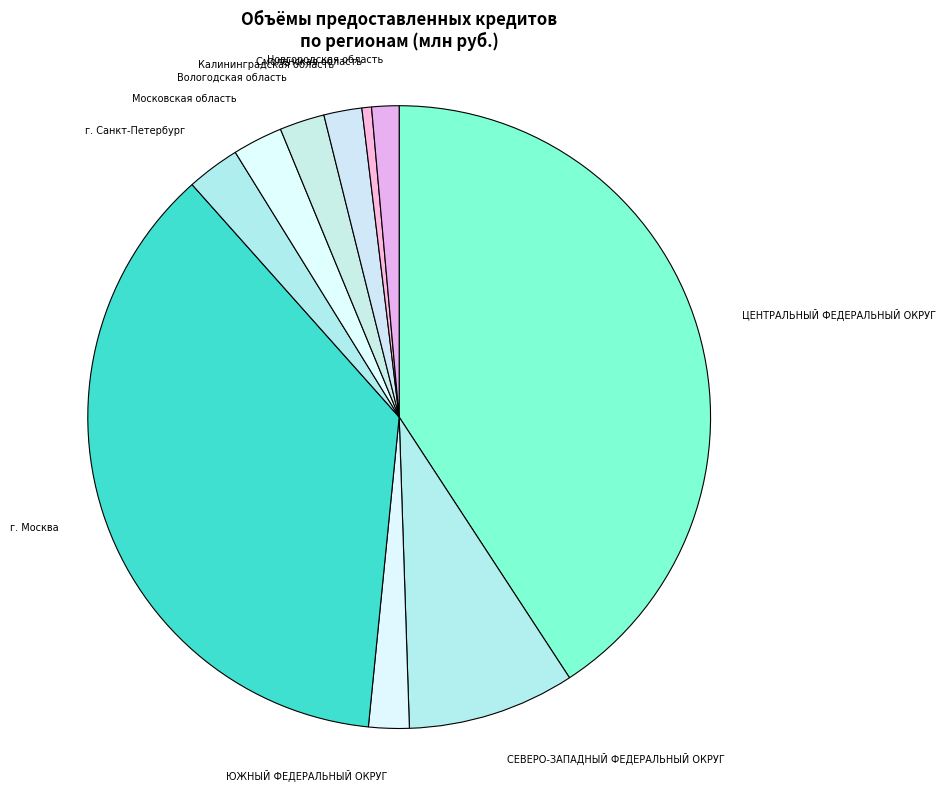

Do Смоленская область and г. Санкт-Петербург together represent more than half of the pie?

No